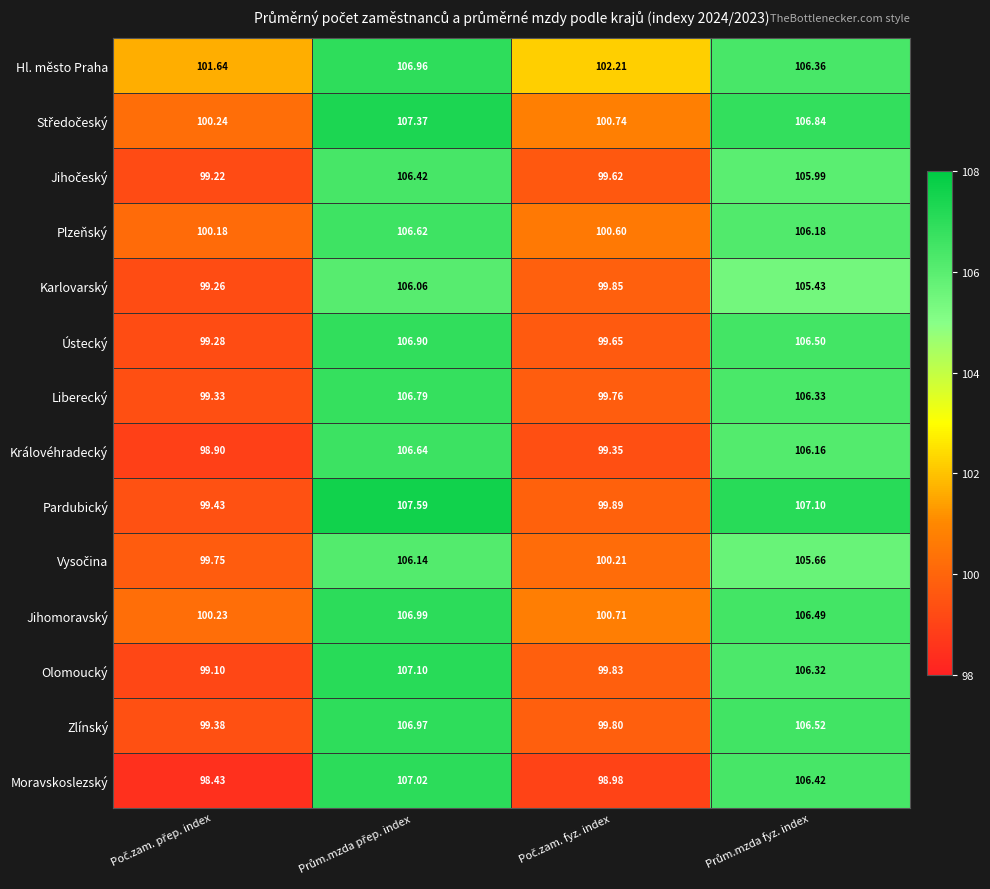

Which series has the widest spread of values?

Moravskoslezský